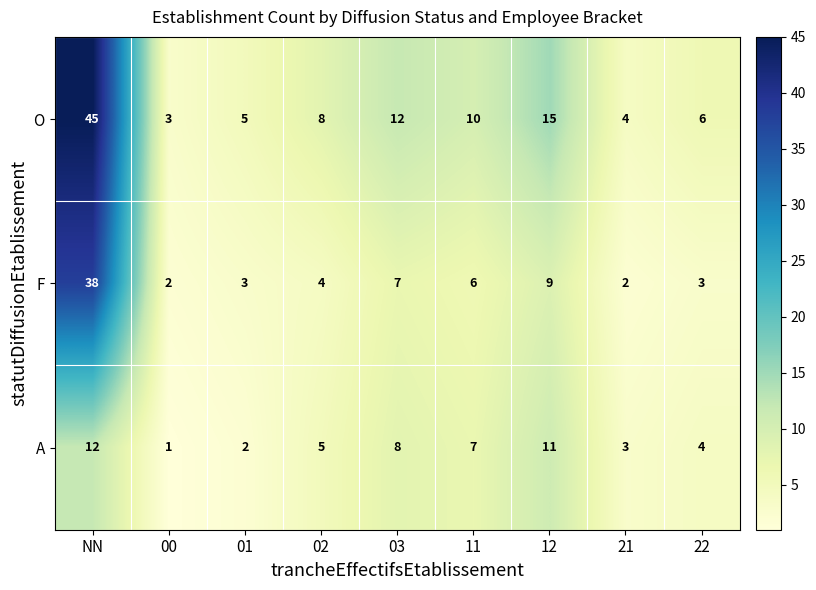

Rank the series by their maximum value, from lowest to highest.

A, F, O